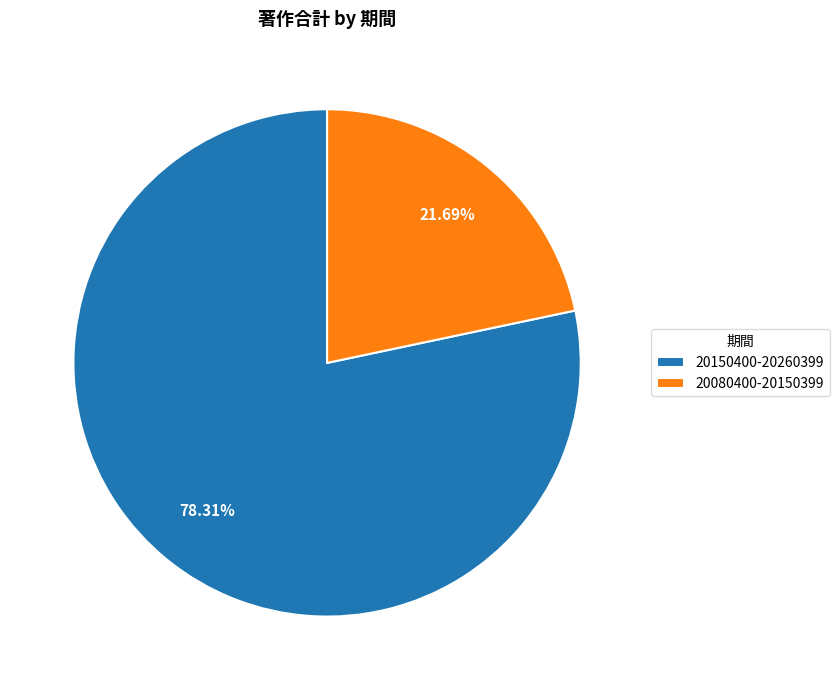

Which category has the smallest portion of the pie?

20080400-20150399